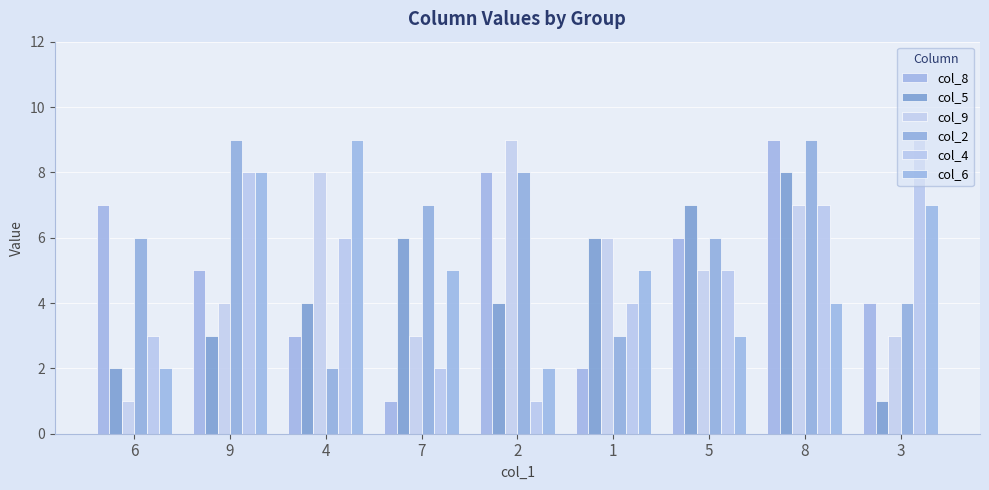

What is the difference between the second highest and minimum values in the col_9 series?

7